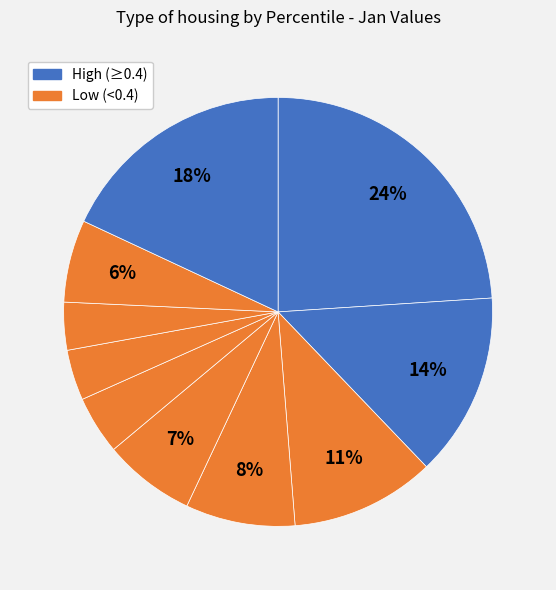

Count the number of slices in the pie.

10